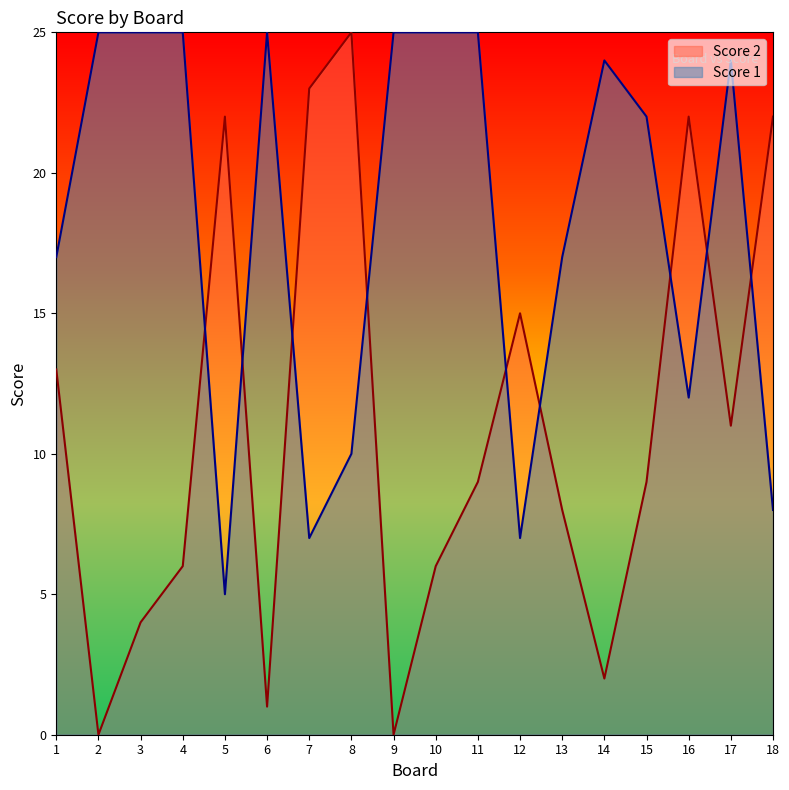

What is the maximum value for Score 2?

25